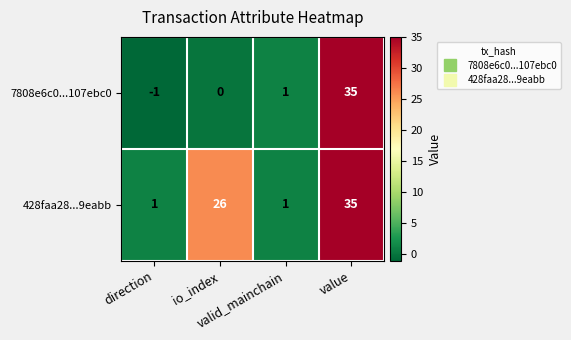

Count the number of data series in this chart.

2